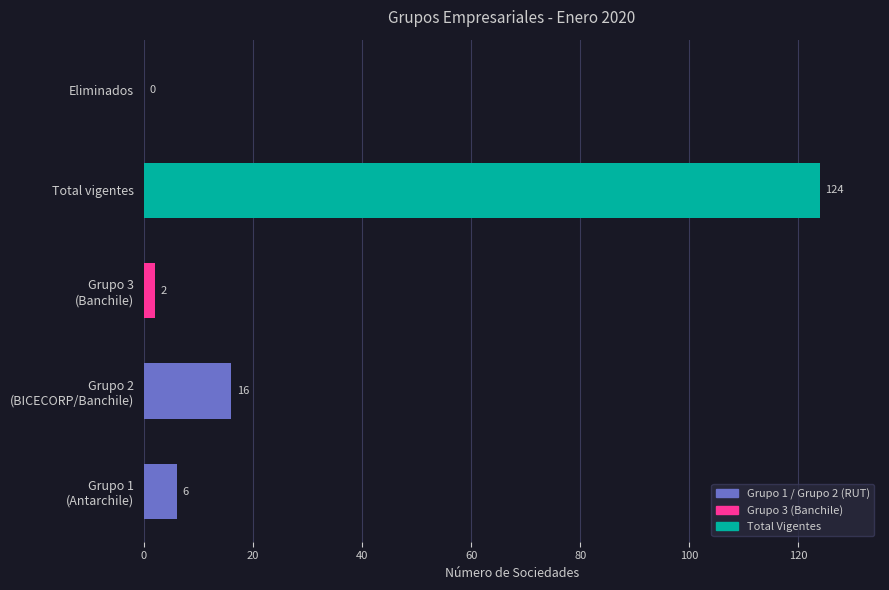

True or false: the data shows 0 at Eliminados.

True